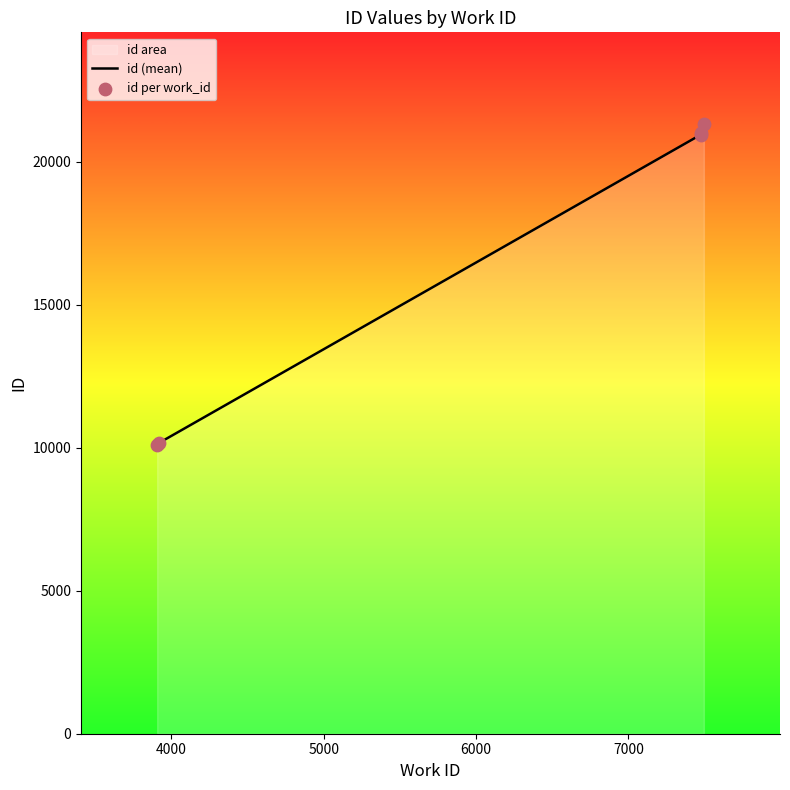

What is the lowest value of the id (mean) series?

10097.5